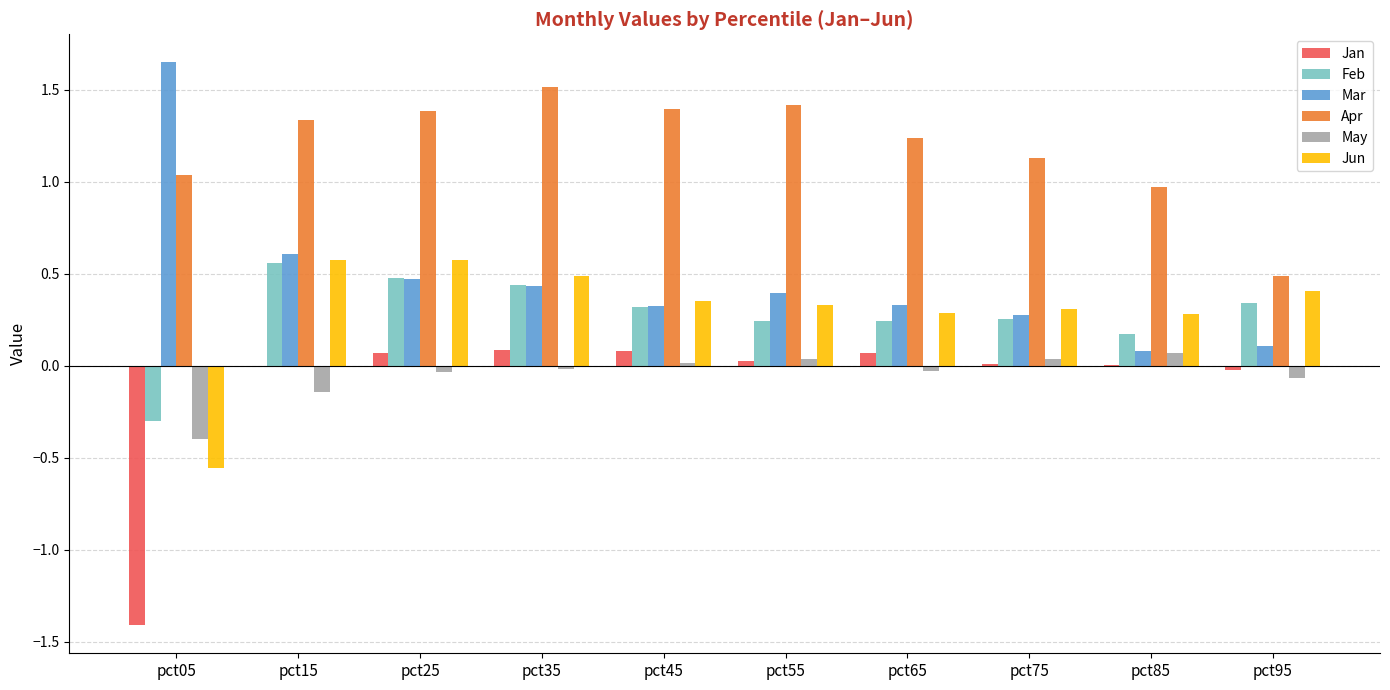

True or false: Mar has a value of 0.8 at pct25.

False